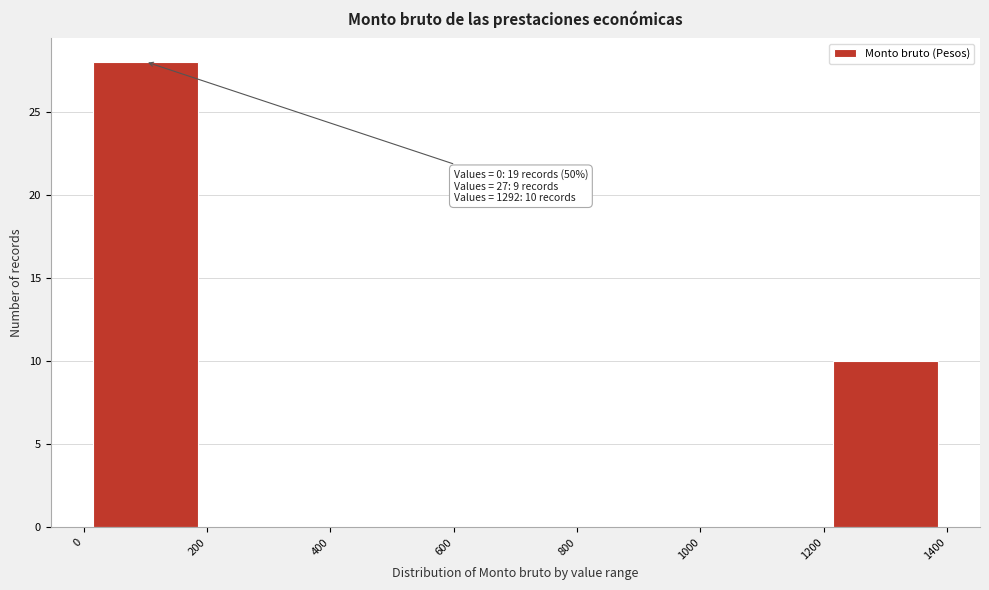

Which range on the x-axis has the tallest bar?

0 to 200